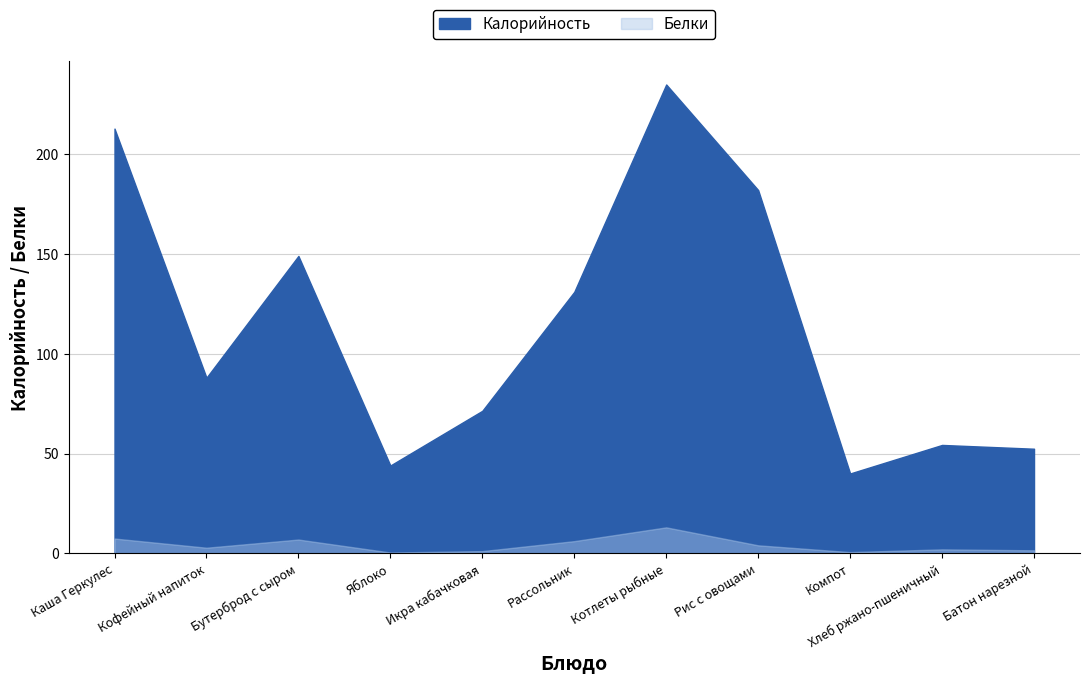

True or false: Калорийность and Белки cross at least once.

False